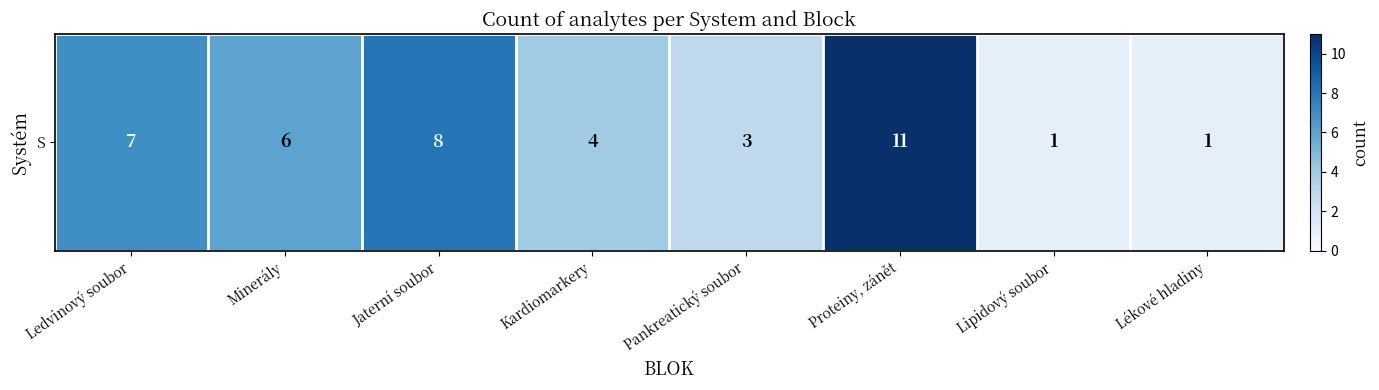

What is the difference between the second highest and minimum values?

7